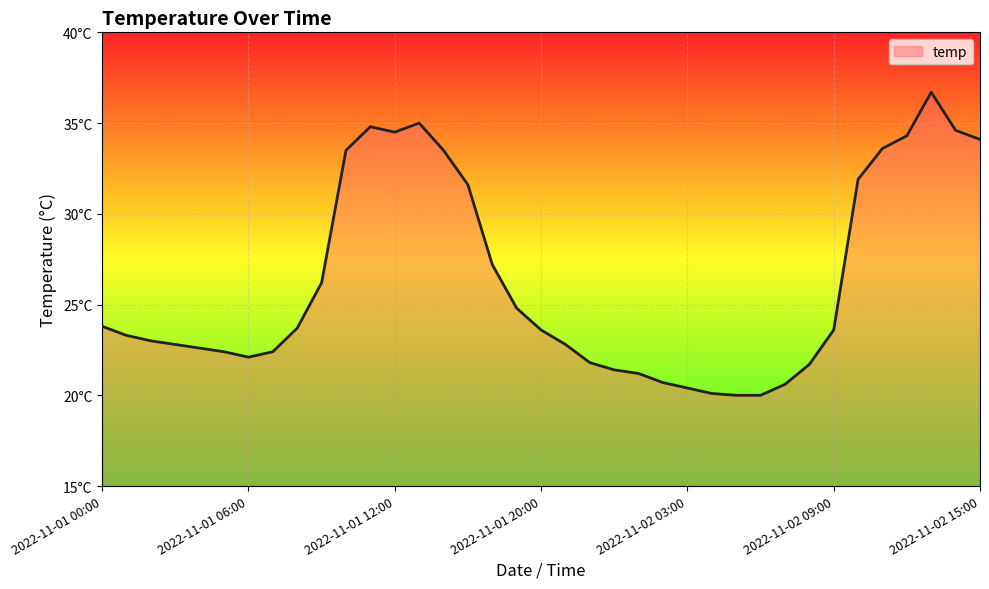

Where is the first local minimum?

2022-11-01 06:00